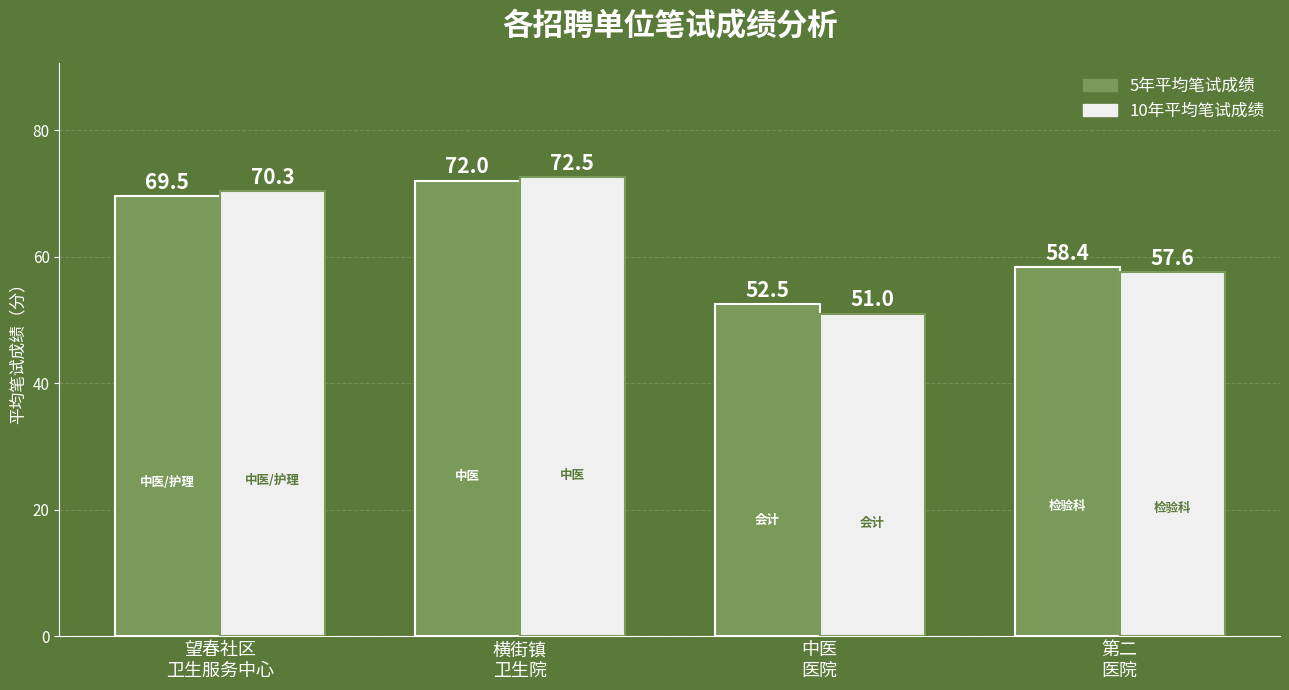

What is the total value across all series at 横街镇
卫生院?

144.5